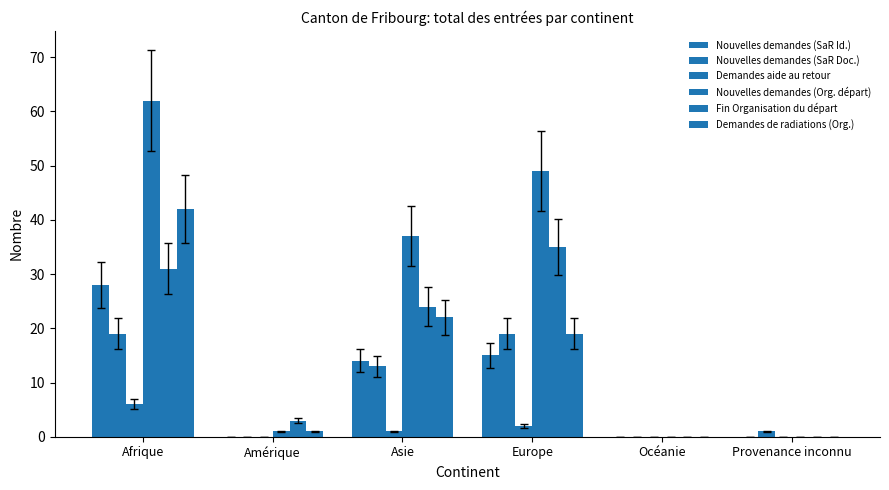

How many categories are shown in the chart?

6